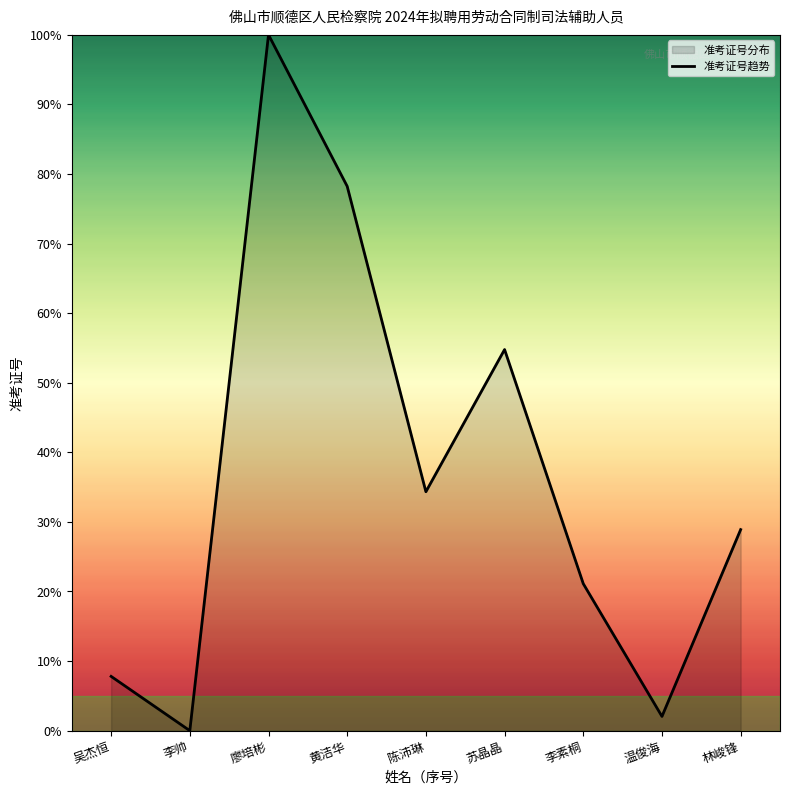

What is the sum of the values at 温俊海 and 黄洁华?

80.3